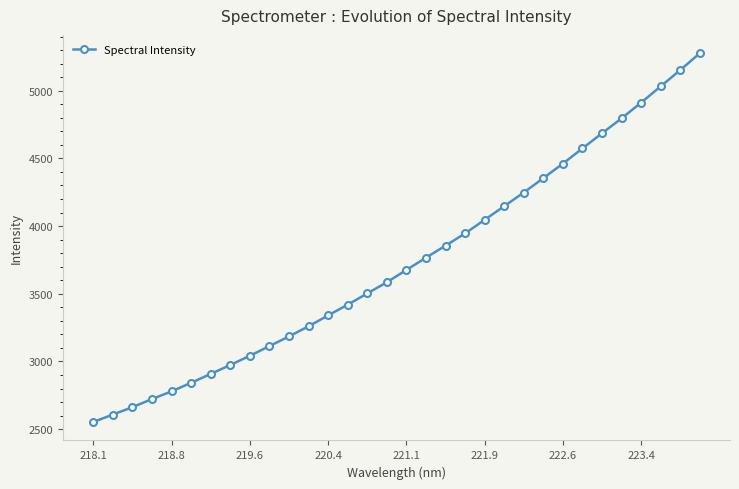

What is the difference between the second highest and second lowest values?

2543.6